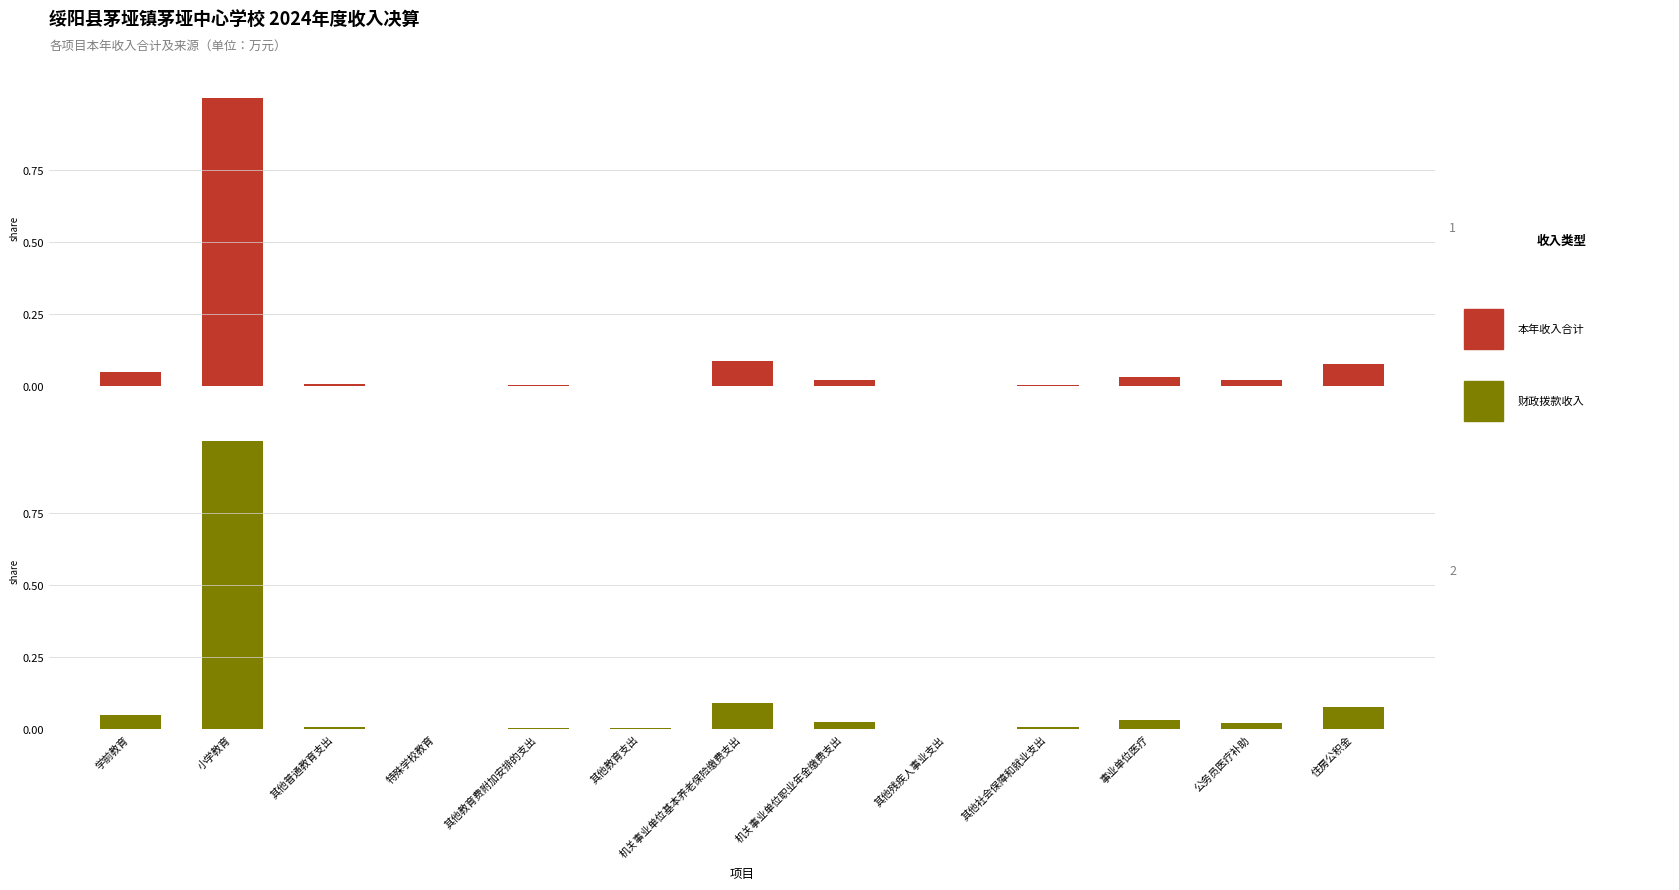

The value of 本年收入合计 at 学前教育 is 0.0. True or false?

False